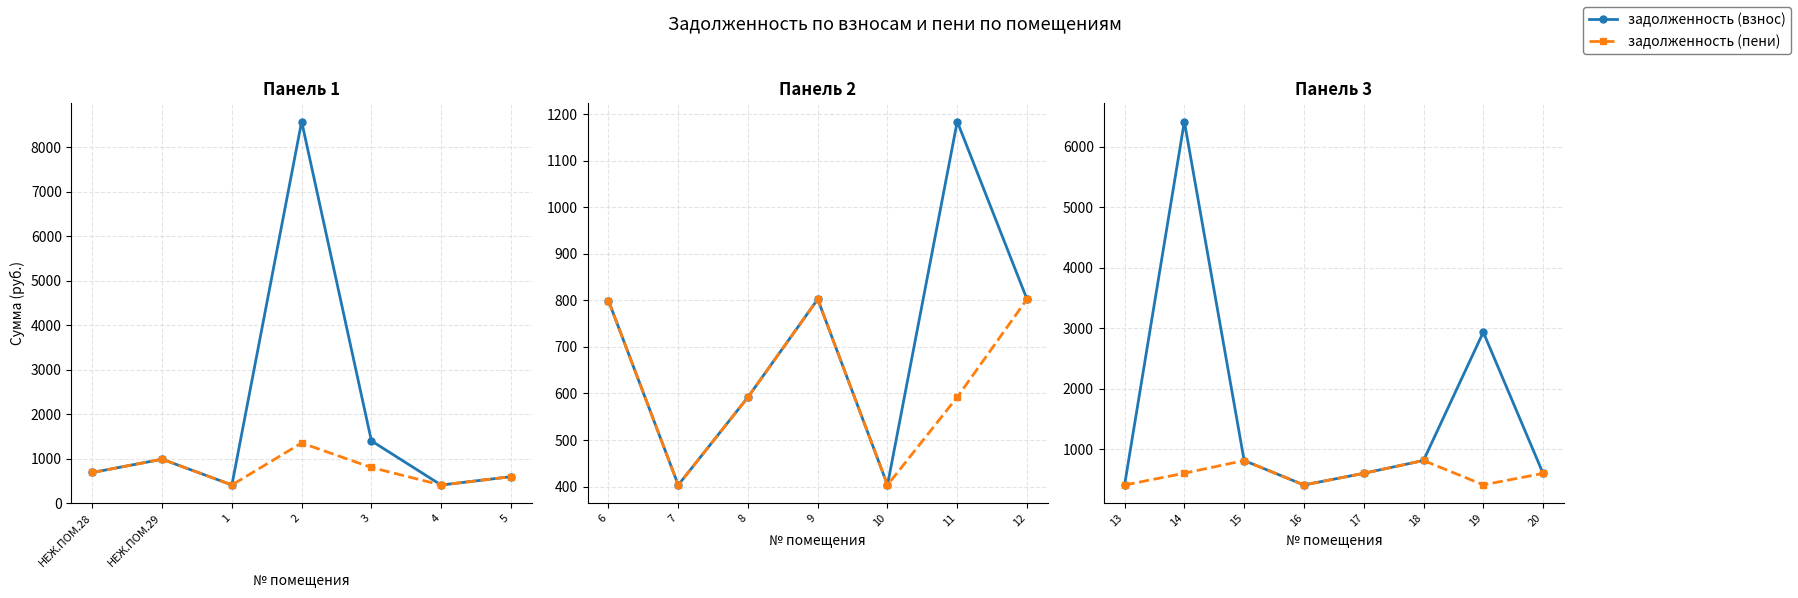

How many series are shown in this chart?

2